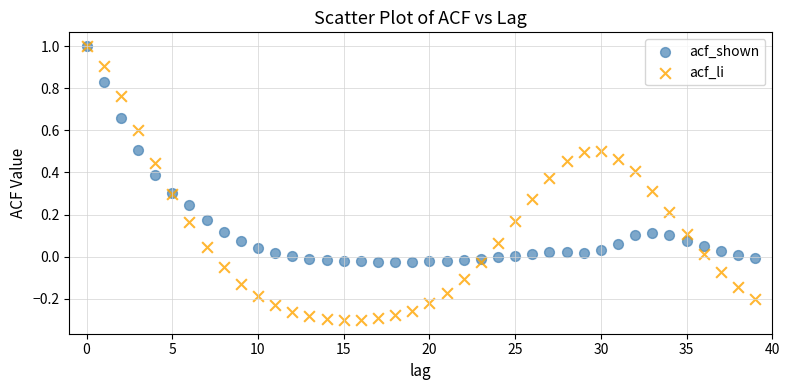

Which series has the widest spread of Y values?

acf_li